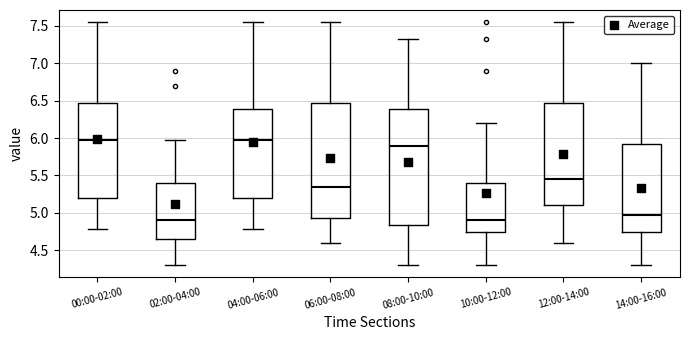

Reading left to right, read every box against the y-axis: the position of its median line, the range the box covers, and the ends of its whiskers. The values are not printed on the chart, so give them approximately, as read against the axis.

00:00-02:00: median 5.95, box 5.20 to 6.45, whiskers 4.80 to 7.55
02:00-04:00: median 4.90, box 4.65 to 5.40, whiskers 4.30 to 5.95
04:00-06:00: median 5.95, box 5.20 to 6.40, whiskers 4.80 to 7.55
06:00-08:00: median 5.35, box 4.95 to 6.45, whiskers 4.60 to 7.55
08:00-10:00: median 5.90, box 4.85 to 6.40, whiskers 4.30 to 7.30
10:00-12:00: median 4.90, box 4.75 to 5.40, whiskers 4.30 to 6.20
12:00-14:00: median 5.45, box 5.10 to 6.45, whiskers 4.60 to 7.55
14:00-16:00: median 4.95, box 4.75 to 5.90, whiskers 4.30 to 7.00